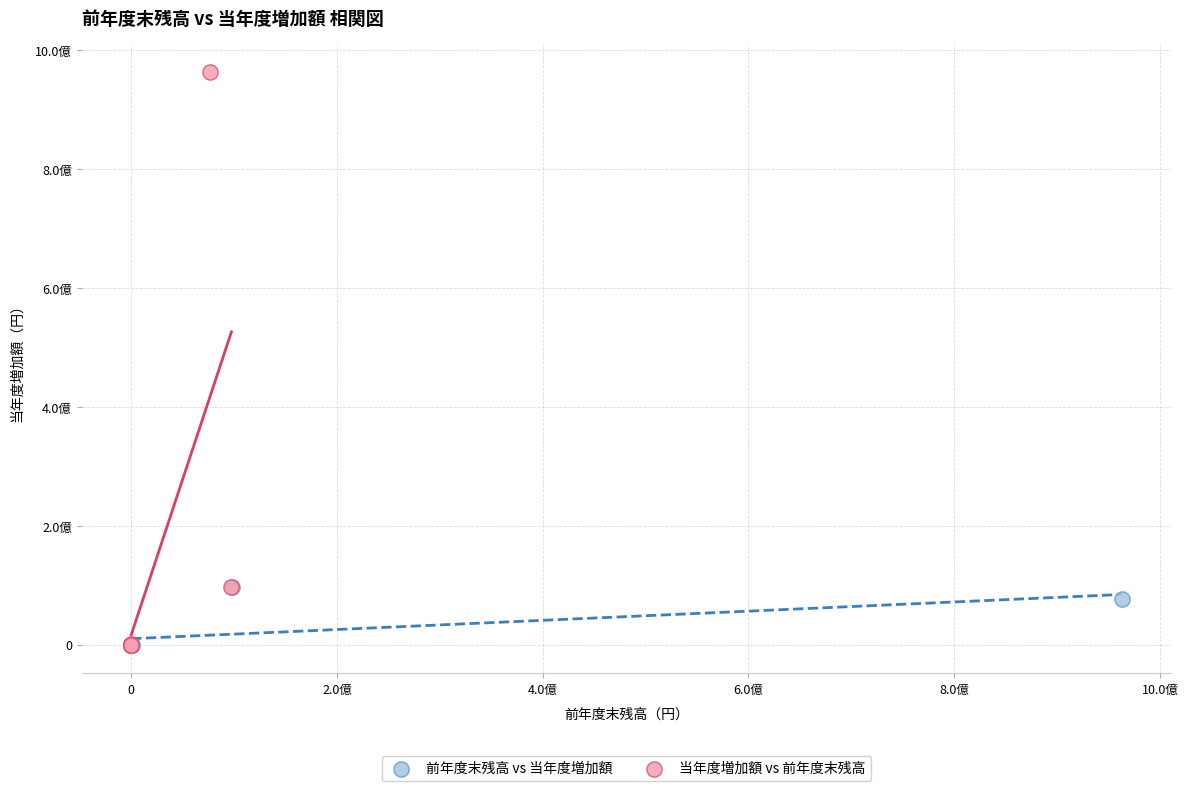

What are all the series names shown in the legend?

前年度末残高 vs 当年度増加額, 当年度増加額 vs 前年度末残高